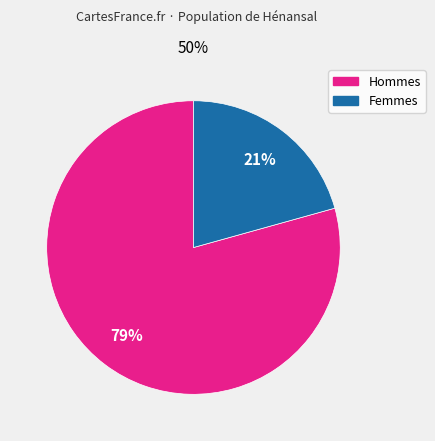

Is there any slice that represents more than half of the pie?

Yes